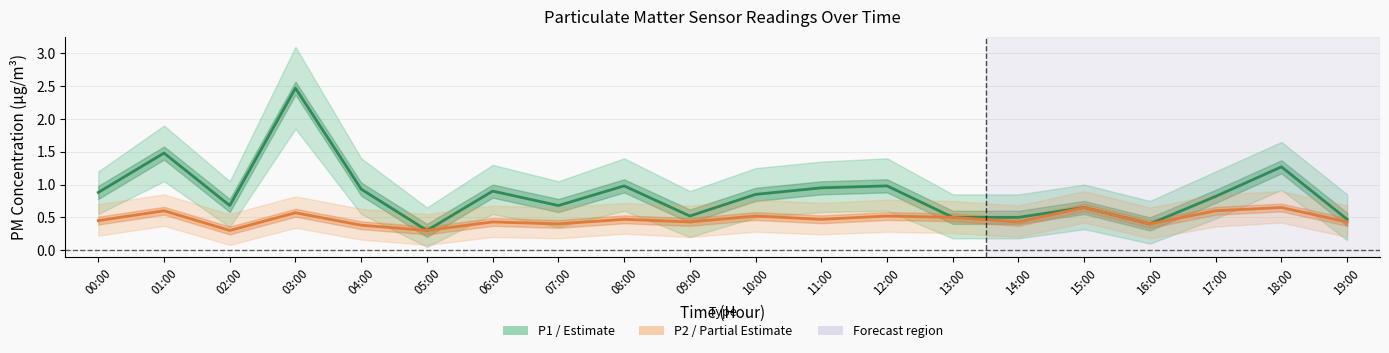

Rank the series at 09:00 from highest to lowest value.

P1 (PM10), P2 (PM2.5)